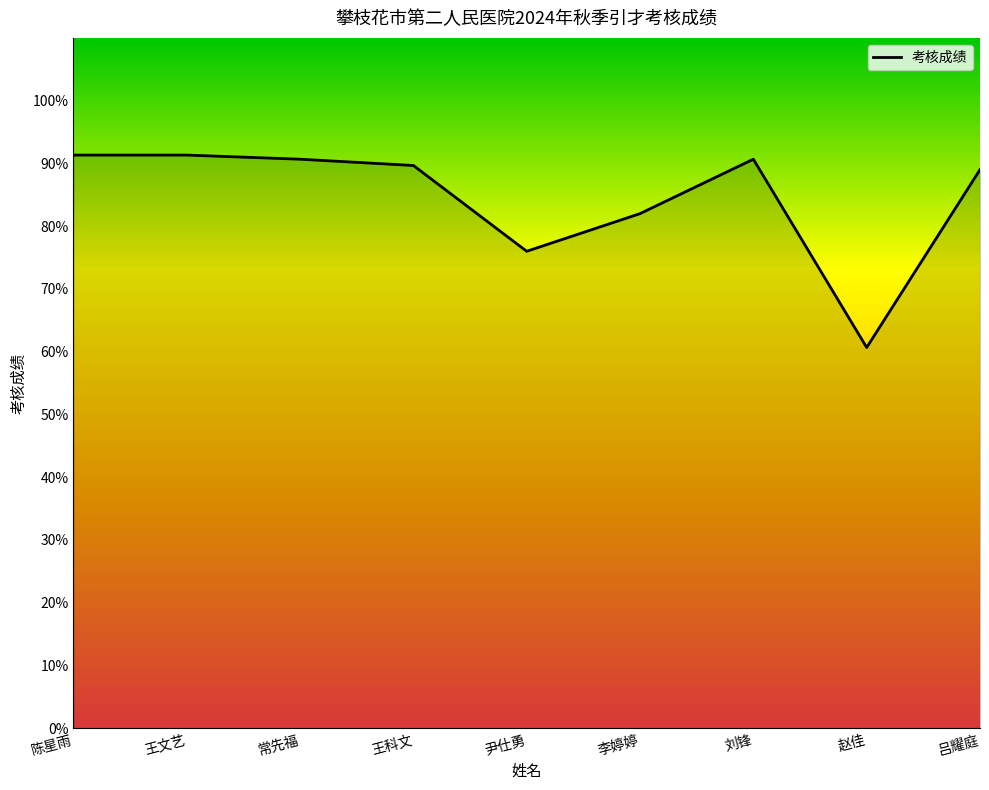

Reading left to right, extract all data points from this chart.

91.3	91.3	90.7	89.7	76.0	82.0	90.7	60.7	89.0